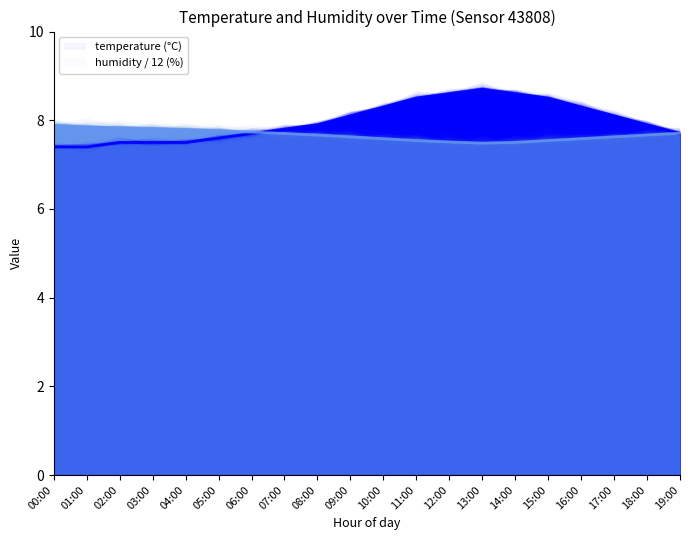

How many series are shown in this chart?

2